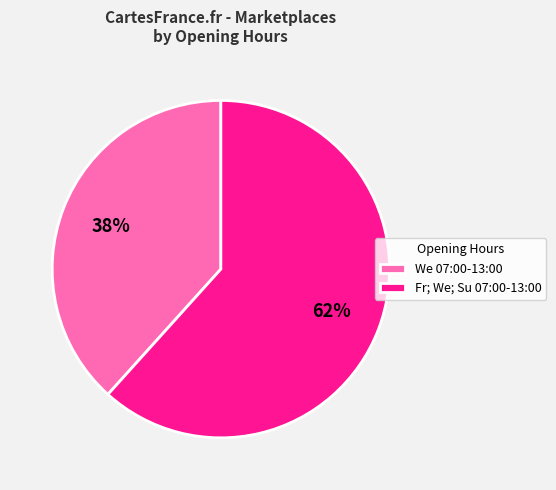

Which category accounts for the majority?

Fr; We; Su 07:00-13:00